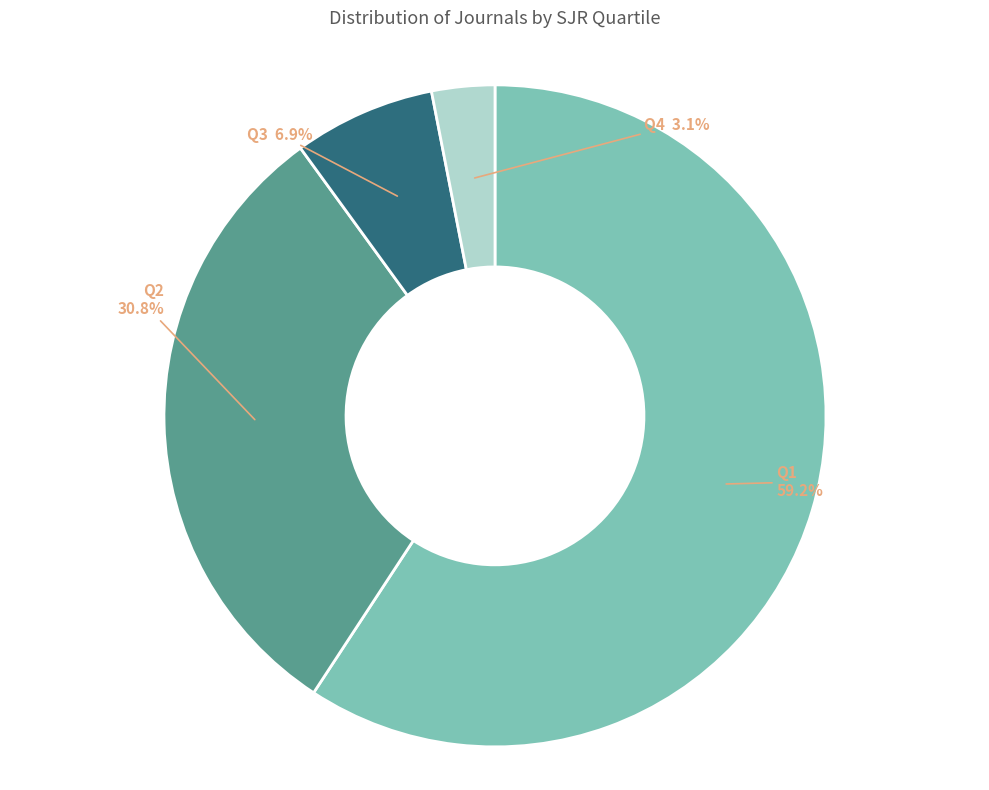

Which slice is the smallest?

Q4